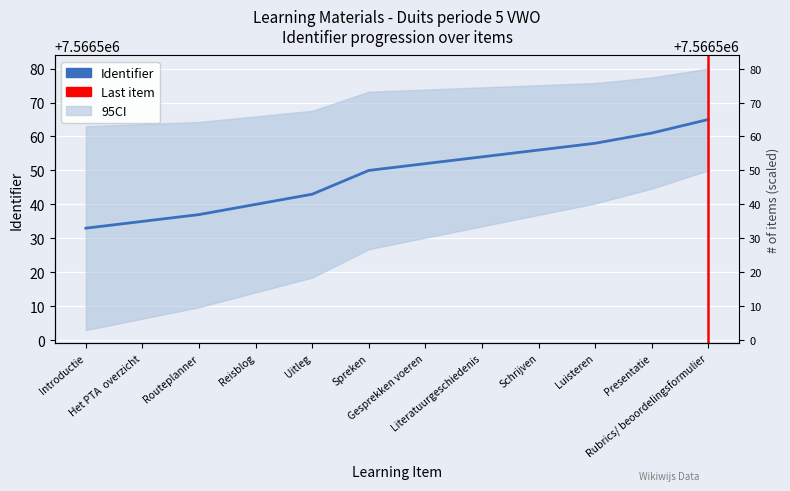

Which category has the lowest value across all series?

Introductie